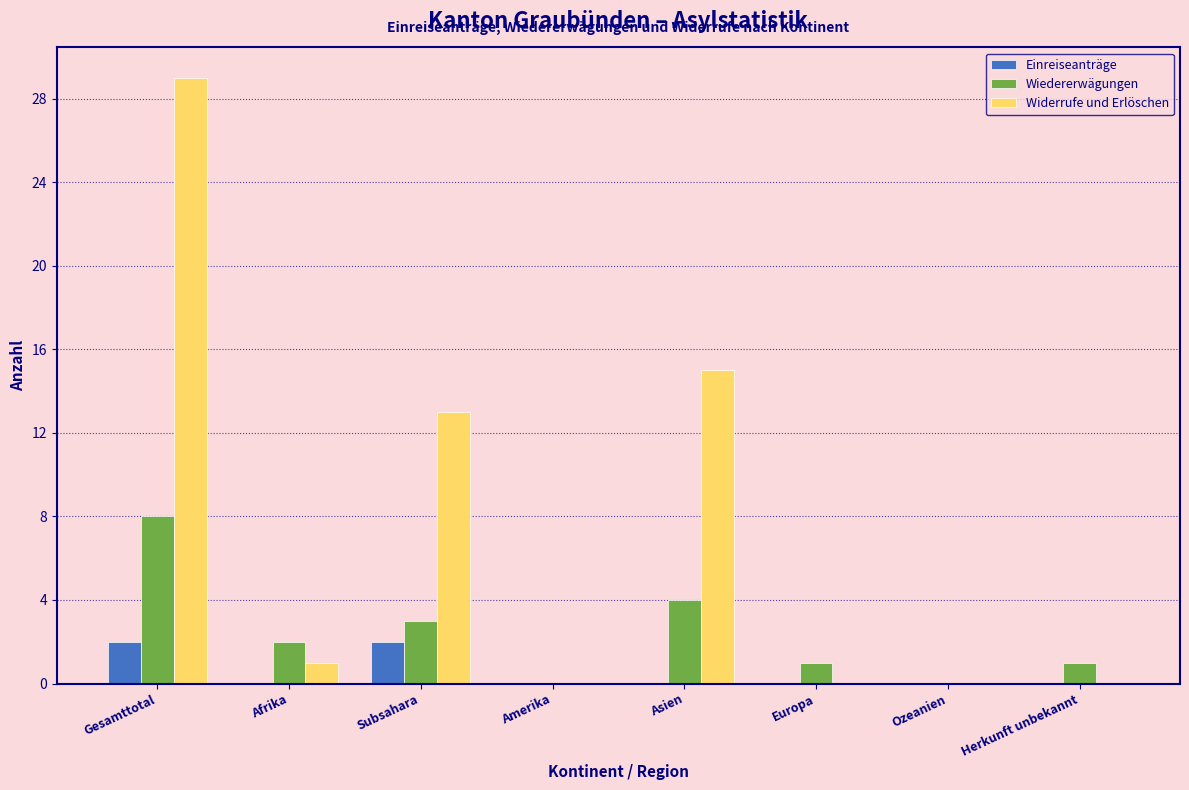

Reading left to right, what are all the values shown in this chart?

Einreiseanträge: Gesamttotal=2	Afrika=0	Subsahara=2	Amerika=0	Asien=0	Europa=0	Ozeanien=0	Herkunft unbekannt=0
Wiedererwägungen: Gesamttotal=8	Afrika=2	Subsahara=3	Amerika=0	Asien=4	Europa=1	Ozeanien=0	Herkunft unbekannt=1
Widerrufe und Erlöschen: Gesamttotal=29	Afrika=1	Subsahara=13	Amerika=0	Asien=15	Europa=0	Ozeanien=0	Herkunft unbekannt=0